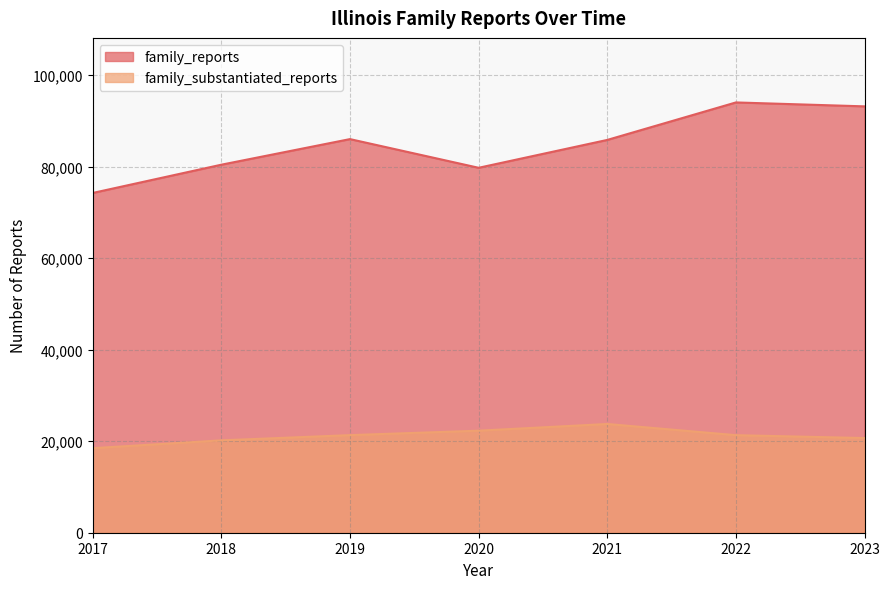

Is the value of family_reports at 2019 greater than the value of family_substantiated_reports at 2022?

Yes